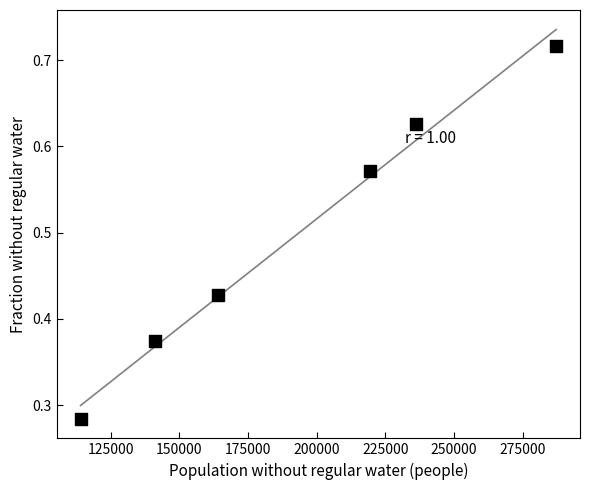

What is the average X value?

193609.2